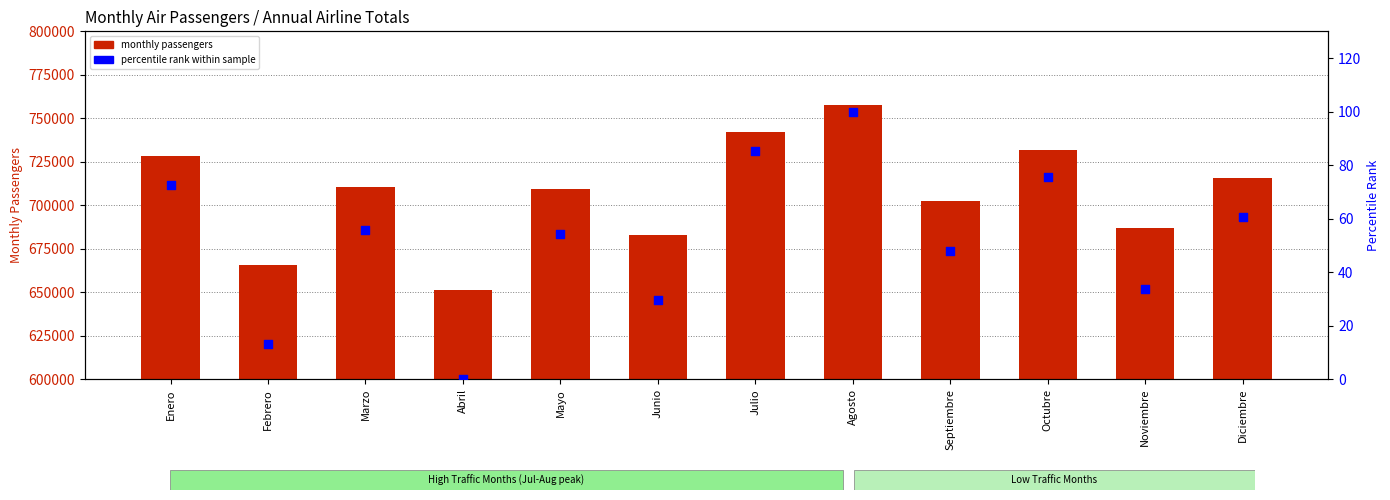

Which series has the widest spread of Y values?

monthly passengers